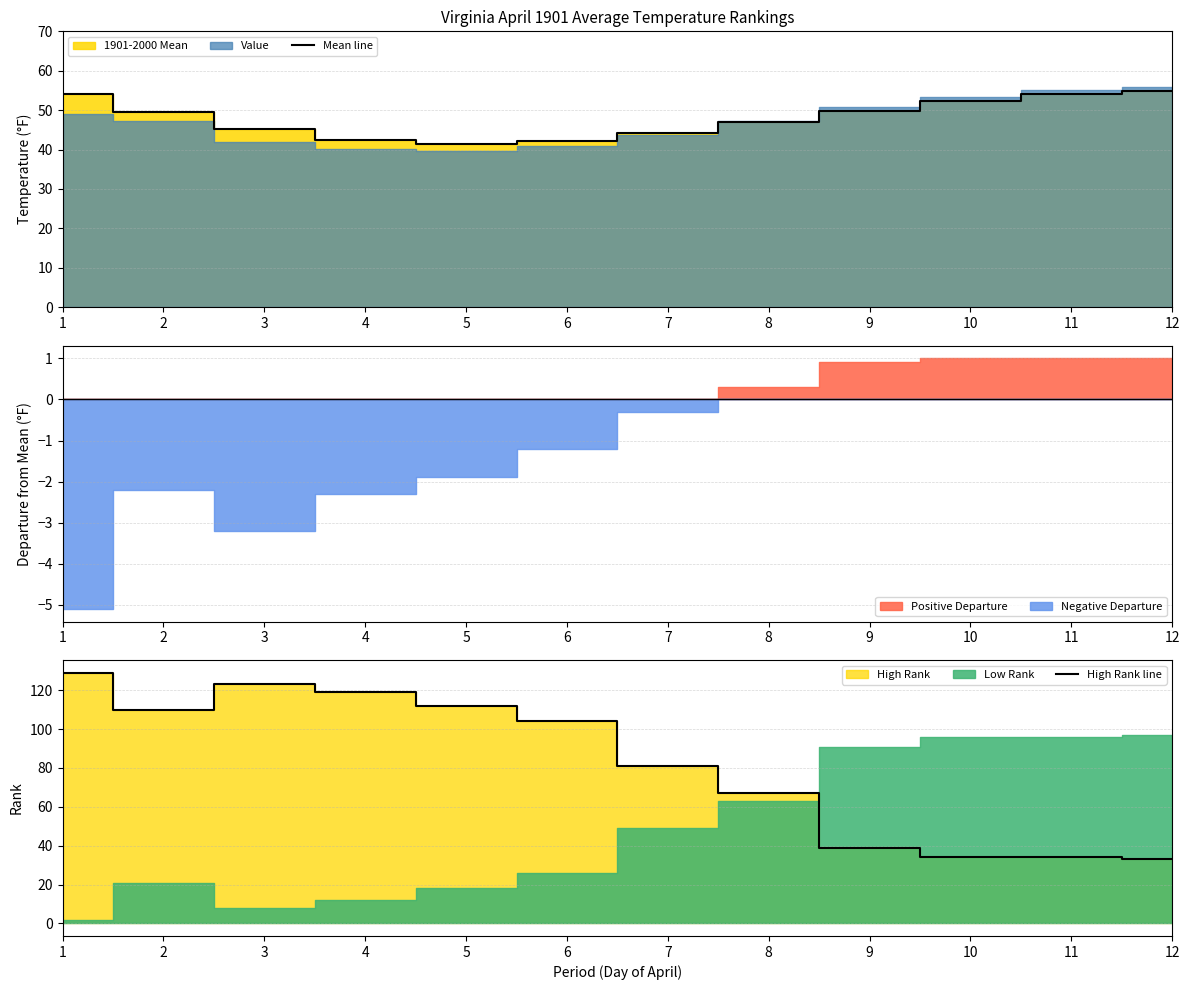

True or false: High Rank line has a value of 44.3 at 6.

False